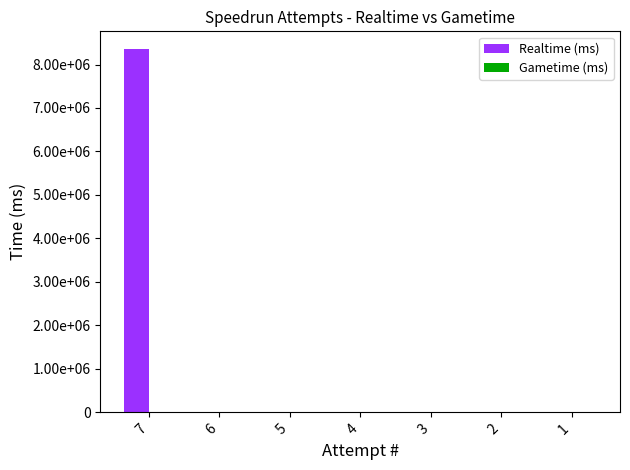

Reading left to right, list all the values displayed in this chart.

Realtime (ms): 8346048	0	0	0	0	0	0
Gametime (ms): 0	0	0	0	0	0	0